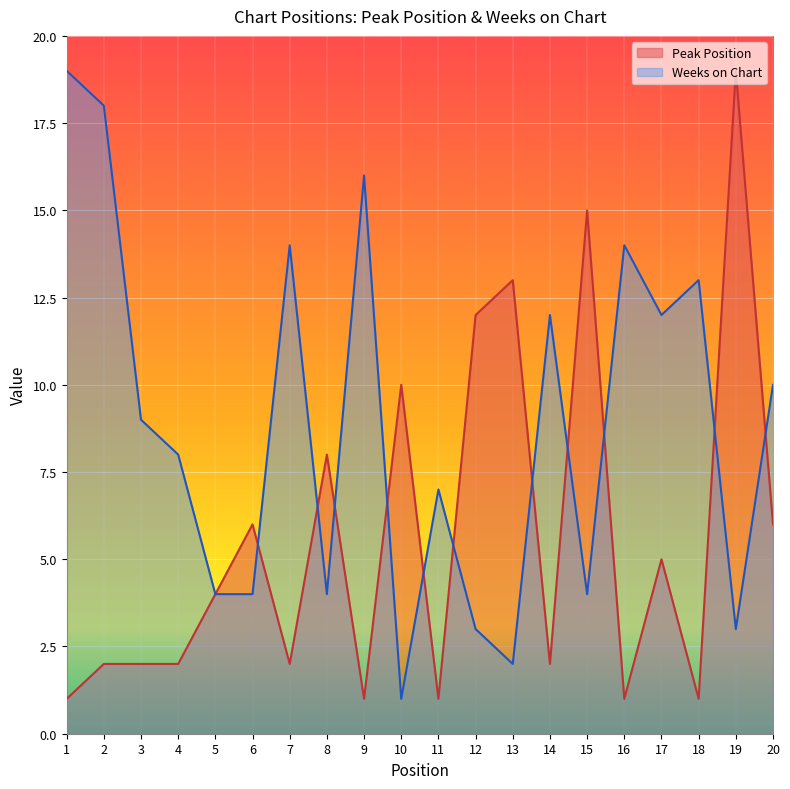

At which category does the chart reach its minimum across all series?

1